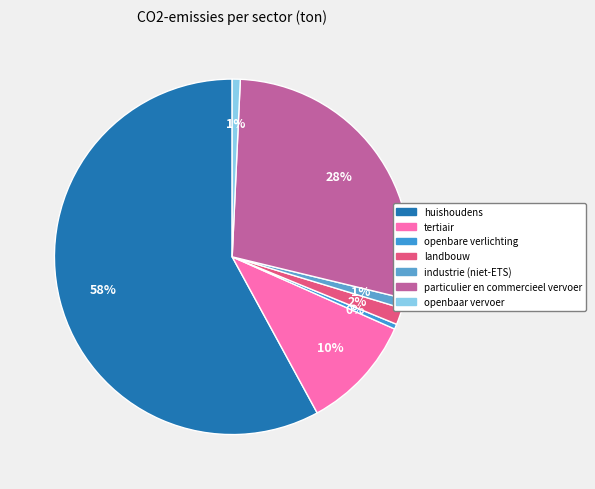

Count the number of slices in the pie.

7